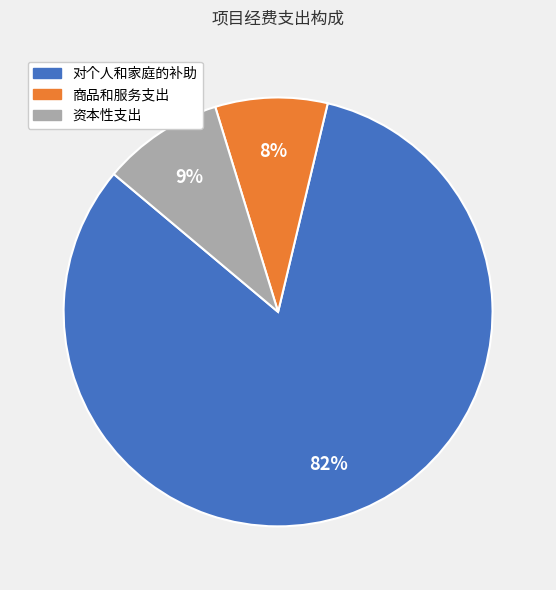

What percentage is the 商品和服务支出 slice, to the nearest percent?

8%